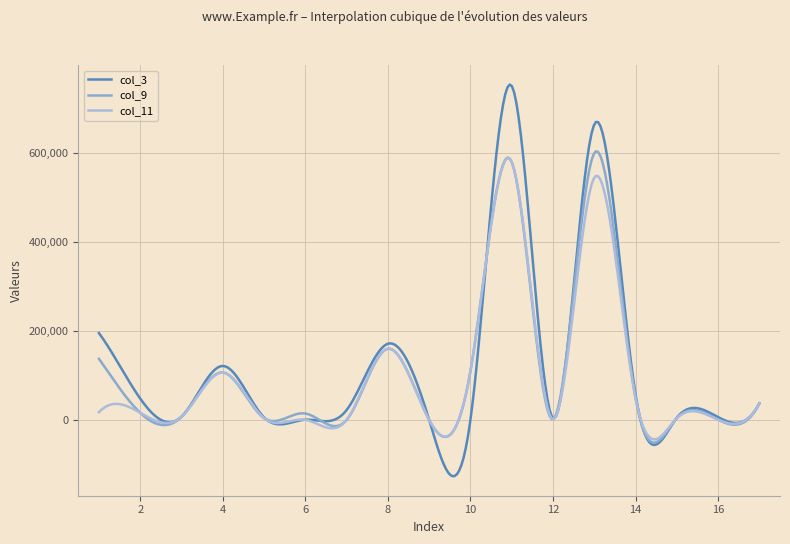

What is the greatest value displayed?

754402.1